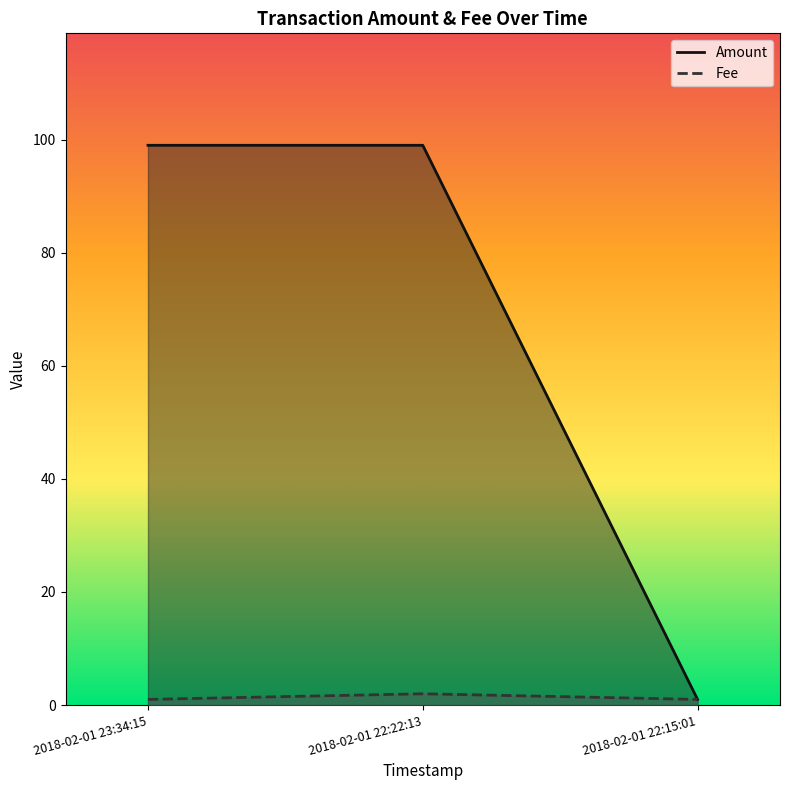

What is the label of the 1st point from the left?

2018-02-01 23:34:15